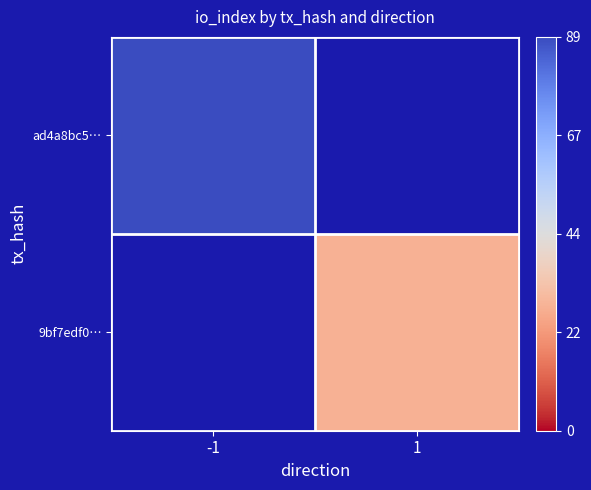

Which series has the largest range (max minus min)?

ad4a8bc5…